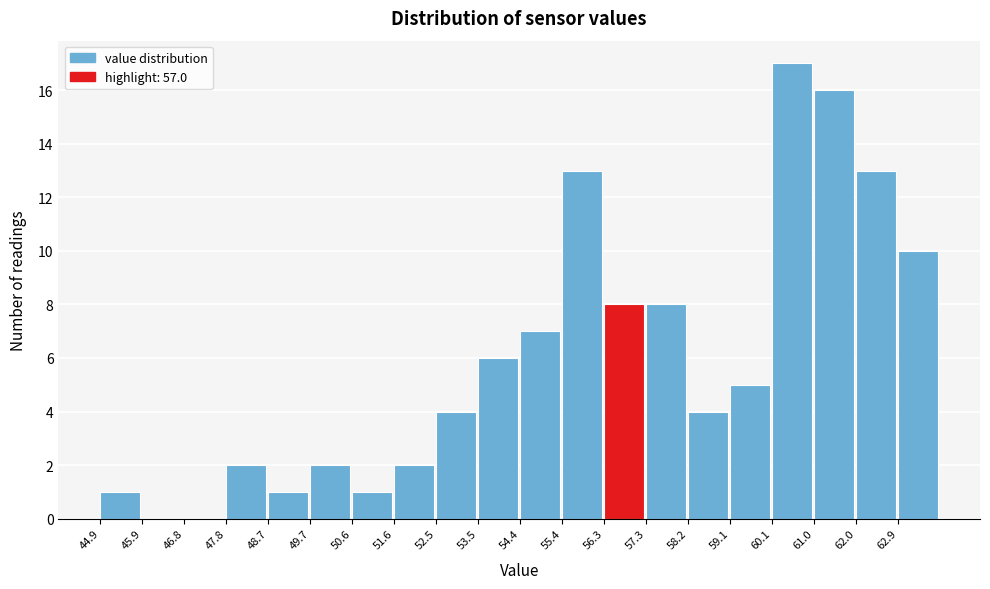

Reading left to right, transcribe this chart: for each bar, give the range it covers on the x-axis and its height. Neither the bar edges nor the heights are printed on the chart, so give them approximately, as read against the axes.

44.9 to 45.9: 1
45.9 to 46.8: 0
46.8 to 47.8: 0
47.8 to 48.7: 2
48.7 to 49.7: 1
49.7 to 50.6: 2
50.6 to 51.6: 1
51.6 to 52.5: 2
52.5 to 53.5: 4
53.5 to 54.4: 6
54.4 to 55.4: 7
55.4 to 56.3: 13
56.3 to 57.3: 8
57.3 to 58.2: 8
58.2 to 59.1: 4
59.1 to 60.1: 5
60.1 to 61.0: 17
61.0 to 62.0: 16
62.0 to 62.9: 13
62.9 to 63.9: 10